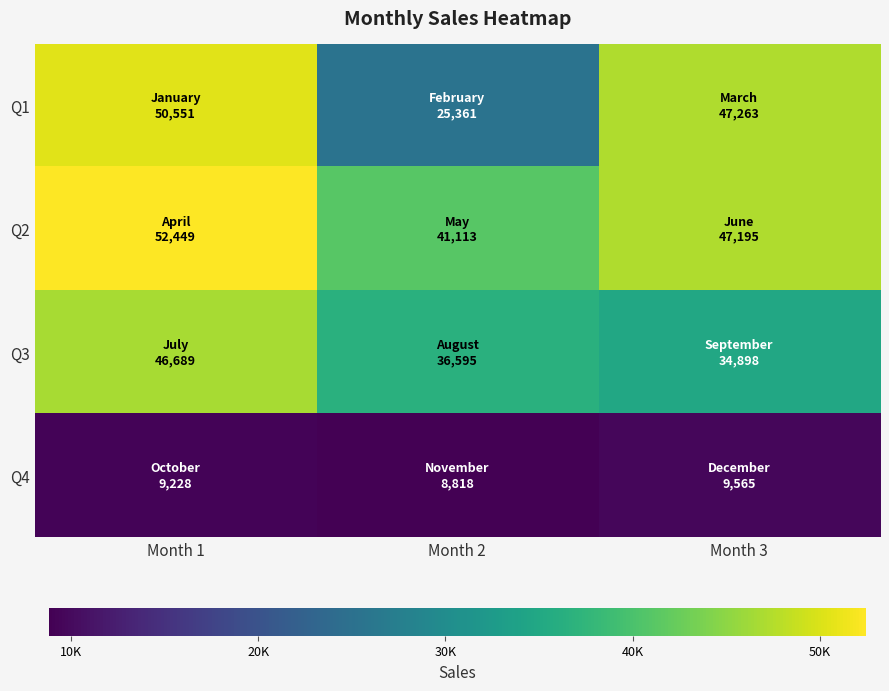

At which category is the sum across all series the highest?

Month 1